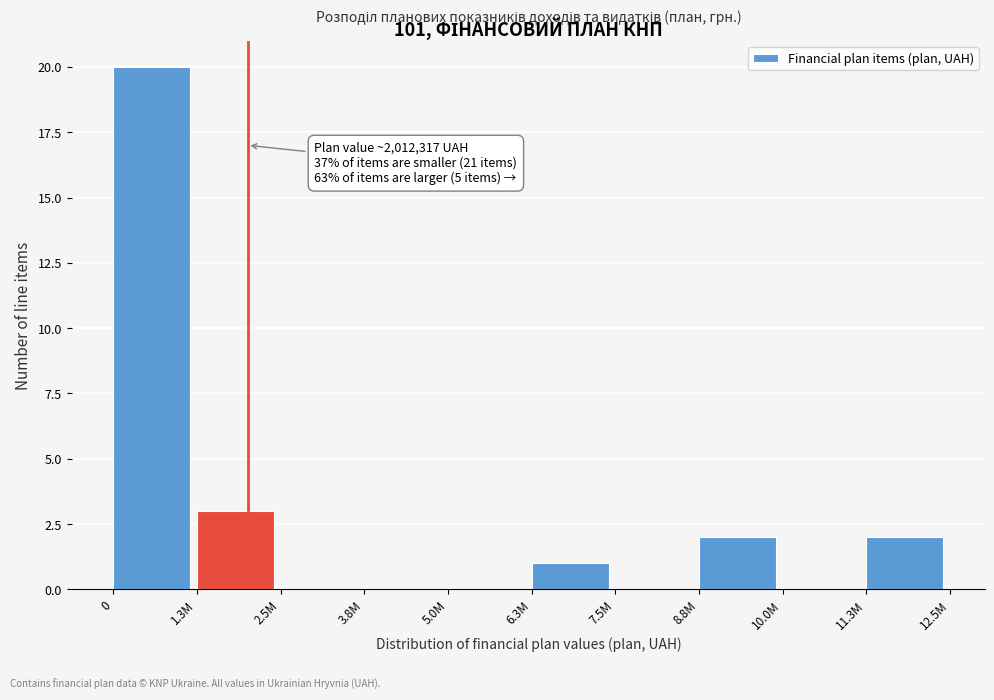

Reading left to right, extract all data points from this chart.

0=20	1.3M=3	2.5M=0	3.8M=0	5.0M=0	6.3M=1	7.5M=0	8.8M=2	10.0M=0	11.3M=2